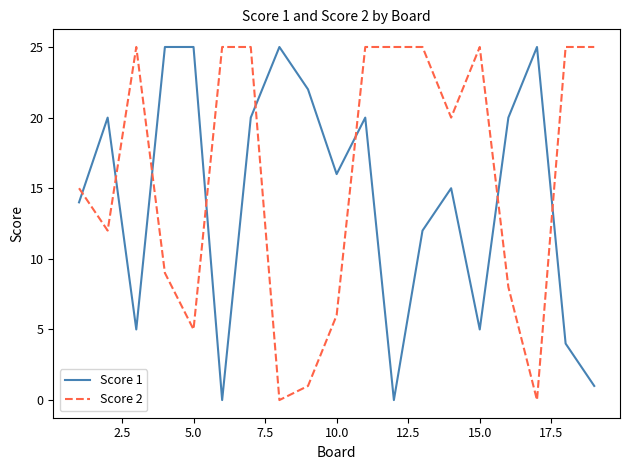

Which series has the largest total across all categories?

Score 2